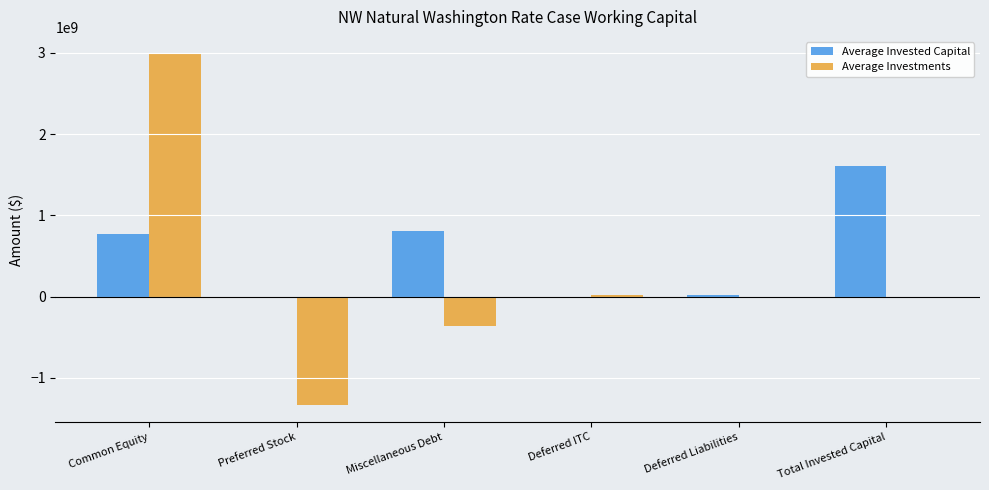

How many categories are shown in the chart?

6